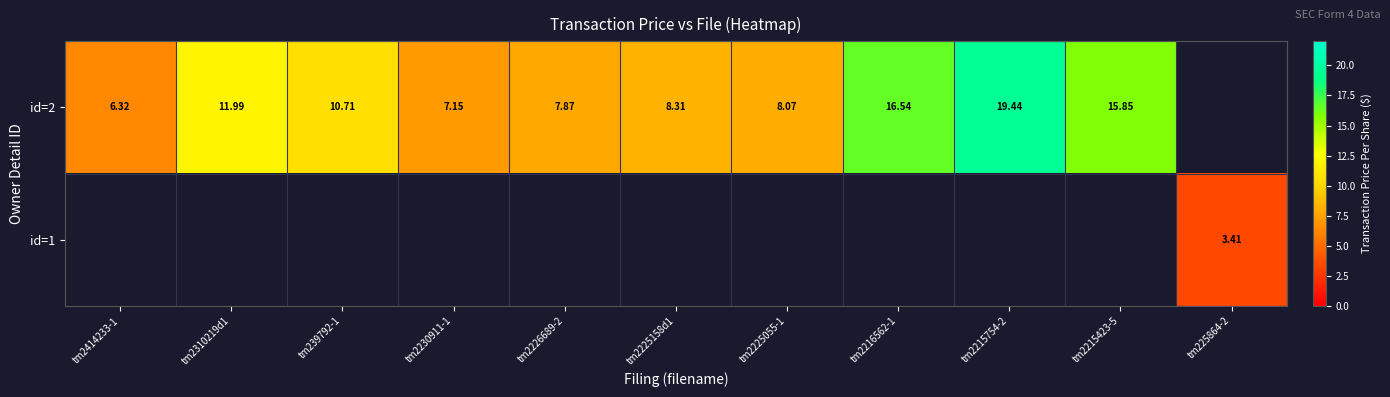

What is the smallest value displayed?

3.4